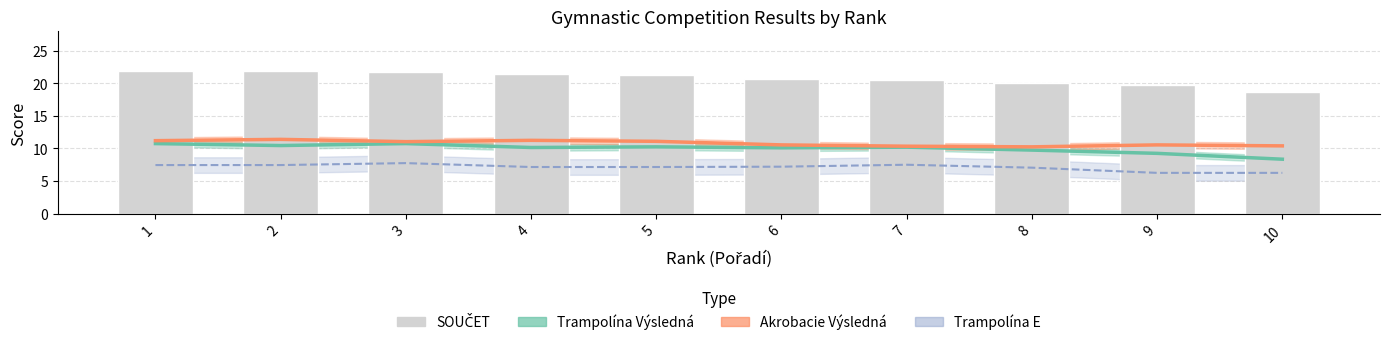

Which has a higher value, 1 or 4?

1